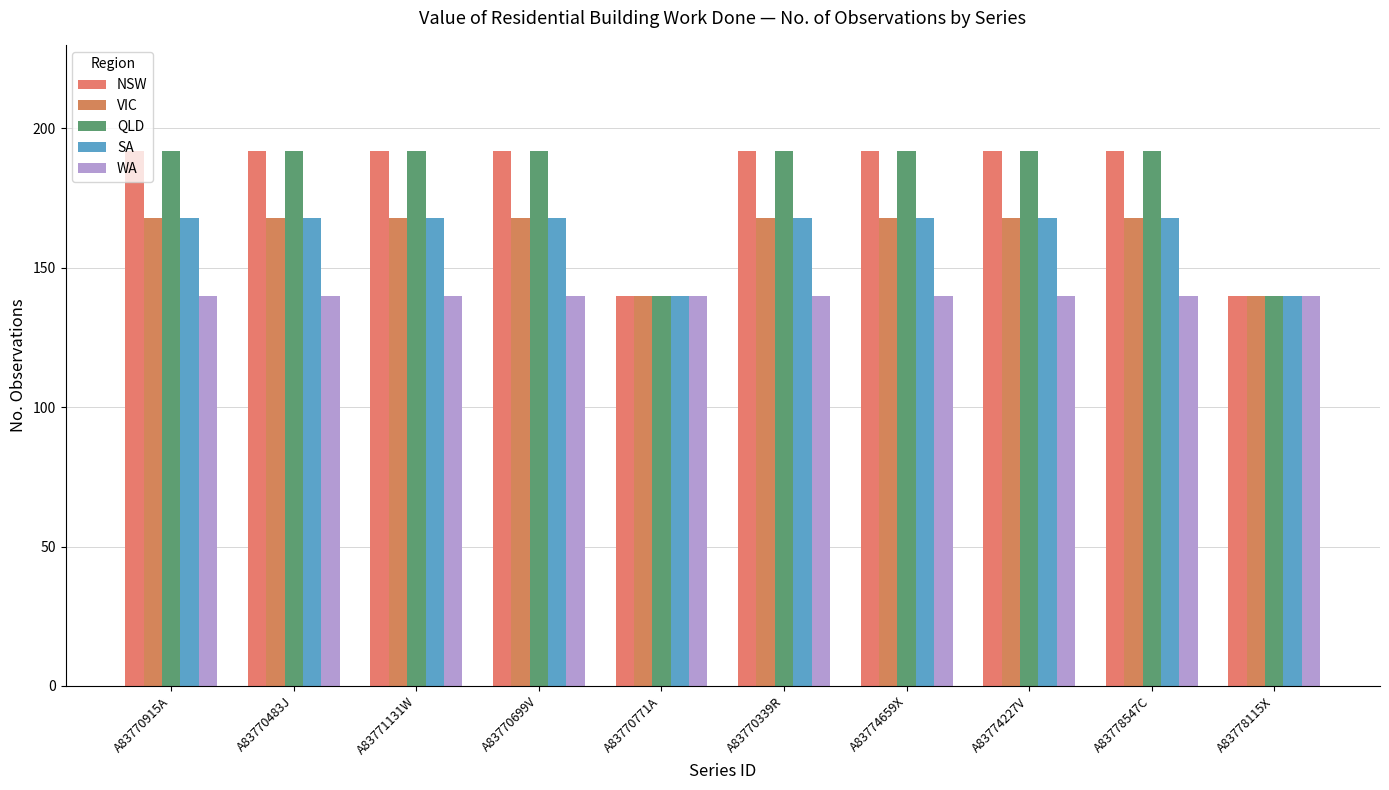

What position from the left is A83770339R?

6